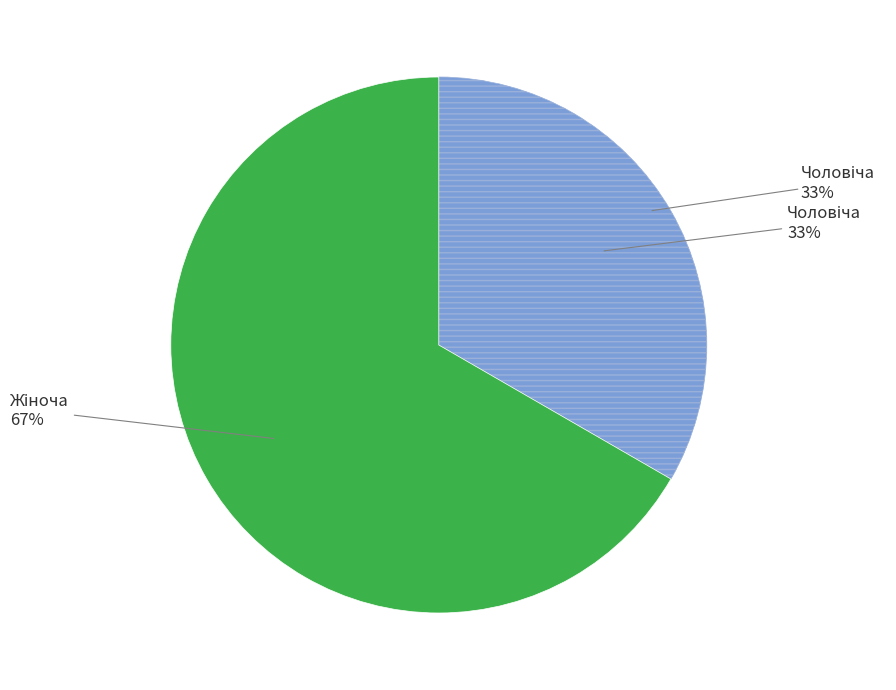

To the nearest percent, what portion does Жіноча represent?

67%